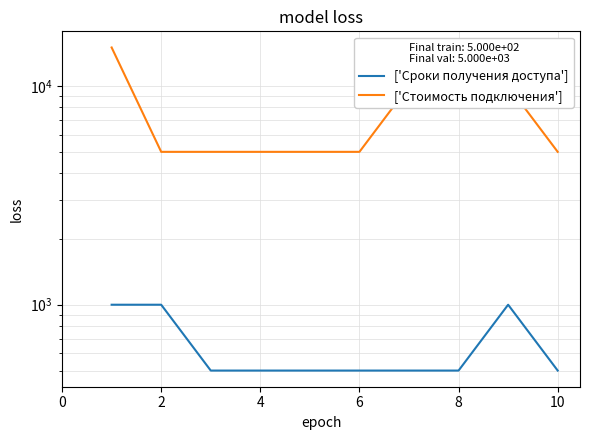

True or false: Стоимость подключения has a value of 1819 at 2.

False